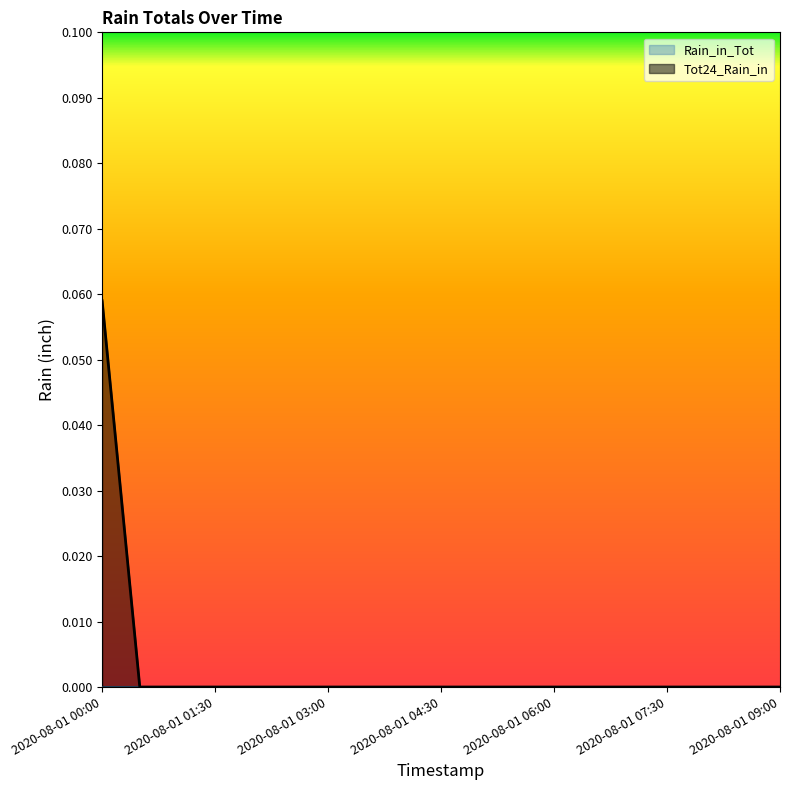

Rank the categories by value from lowest to highest.

2020-08-01 00:30, 2020-08-01 01:00, 2020-08-01 01:30, 2020-08-01 02:00, 2020-08-01 02:30, 2020-08-01 03:00, 2020-08-01 03:30, 2020-08-01 04:00, 2020-08-01 04:30, 2020-08-01 05:00, 2020-08-01 05:30, 2020-08-01 06:00, 2020-08-01 06:30, 2020-08-01 07:00, 2020-08-01 07:30, 2020-08-01 08:00, 2020-08-01 08:30, 2020-08-01 09:00, 2020-08-01 00:00